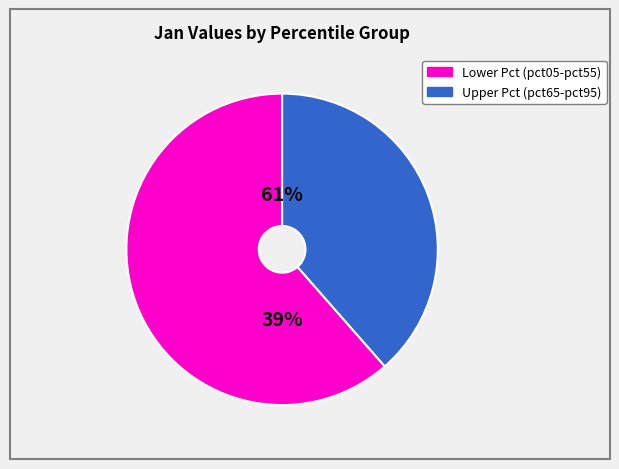

Which has a higher value, pct45 or pct85?

pct85